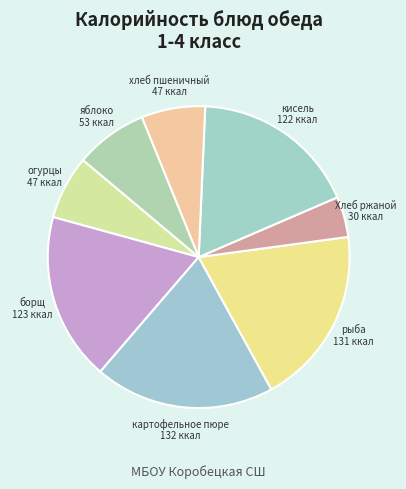

How many segments does this pie chart have?

8